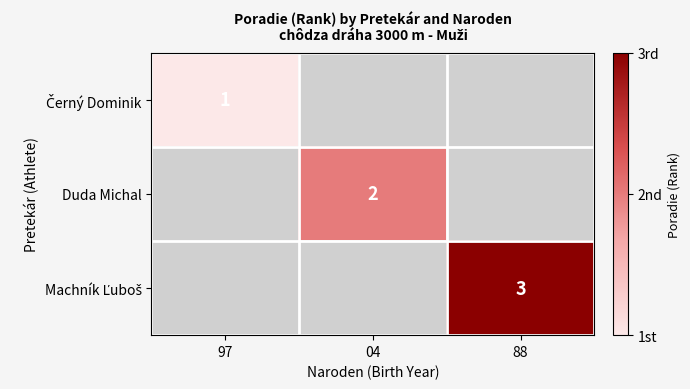

What is the approximate value of Machník Ľuboš at 88?

3.0